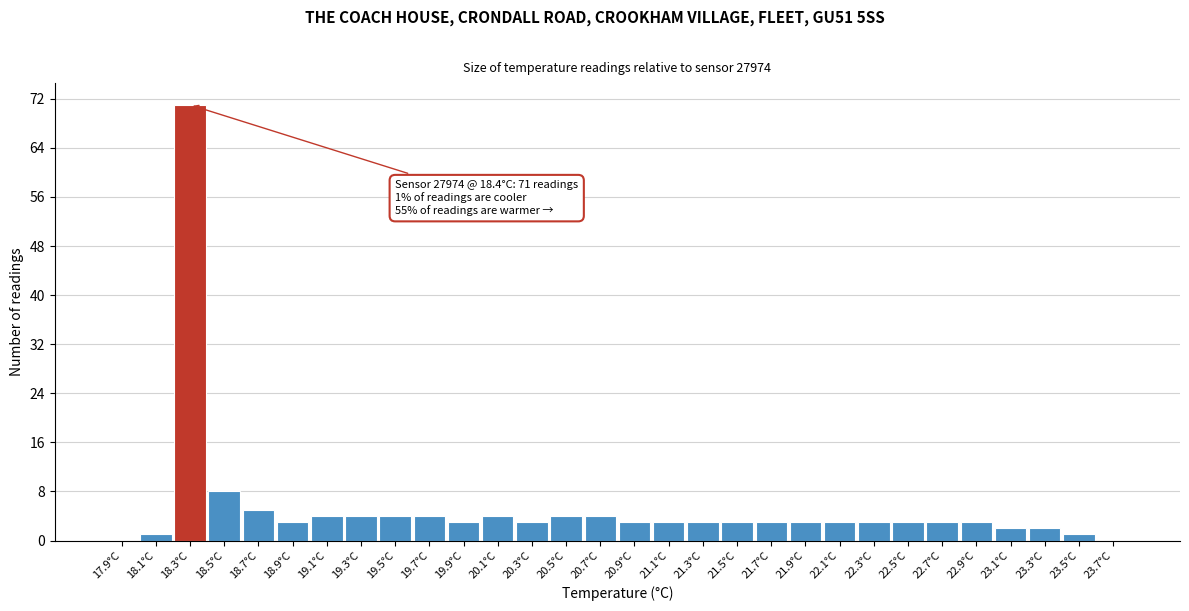

Reading left to right, extract all data points from this chart.

17.9°C=0	18.1°C=1	18.3°C=71	18.5°C=8	18.7°C=5	18.9°C=3	19.1°C=4	19.3°C=4	19.5°C=4	19.7°C=4	19.9°C=3	20.1°C=4	20.3°C=3	20.5°C=4	20.7°C=4	20.9°C=3	21.1°C=3	21.3°C=3	21.5°C=3	21.7°C=3	21.9°C=3	22.1°C=3	22.3°C=3	22.5°C=3	22.7°C=3	22.9°C=3	23.1°C=2	23.3°C=2	23.5°C=1	23.7°C=0